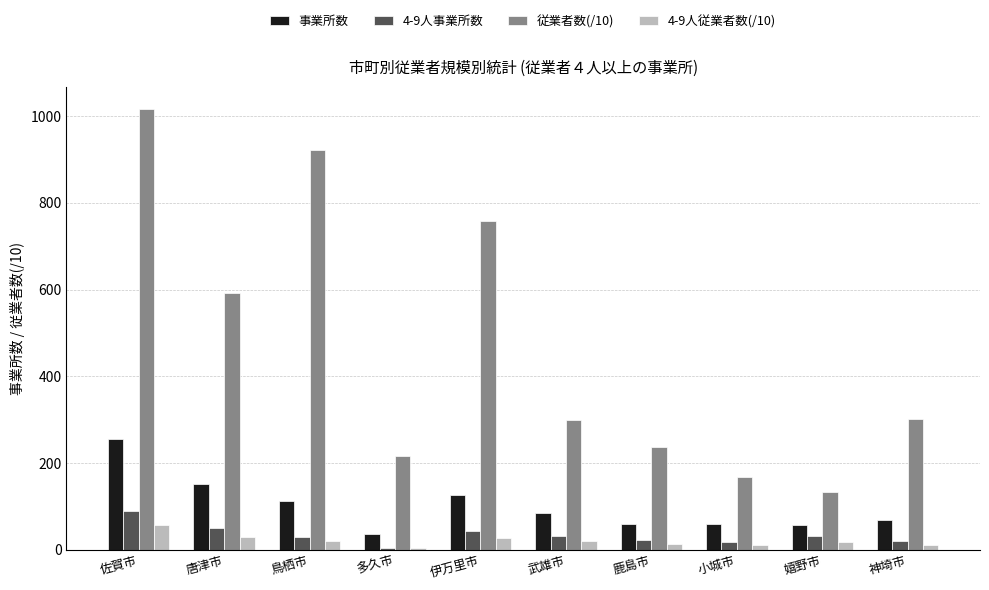

The 4-9人事業所数 series shows 29.0 at 鳥栖市. True or false?

True